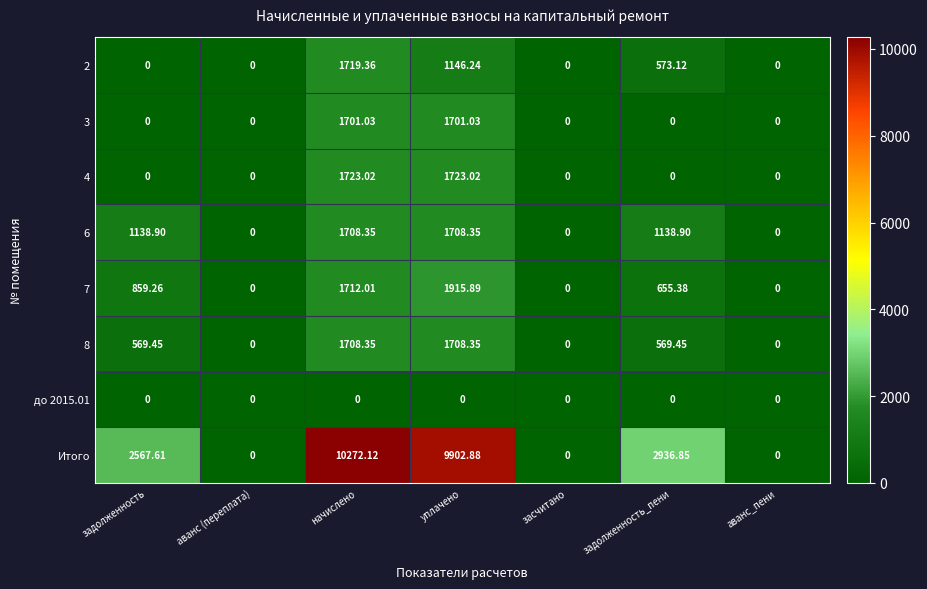

Which series has the largest total across all categories?

Итого